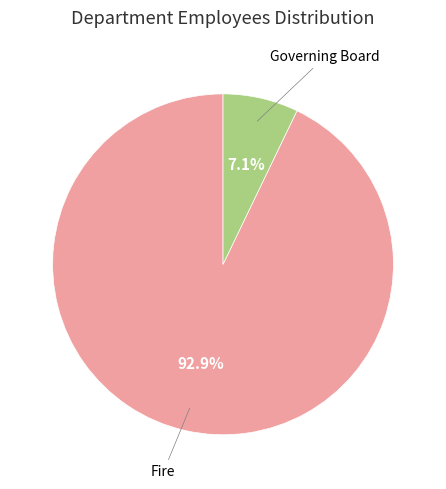

Is there any slice that represents more than half of the pie?

Yes